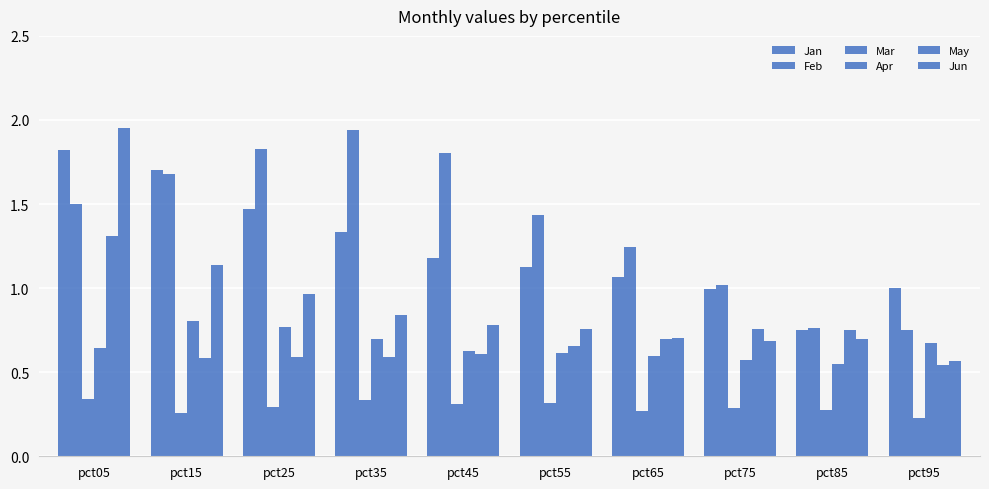

How many groups of bars are there?

10